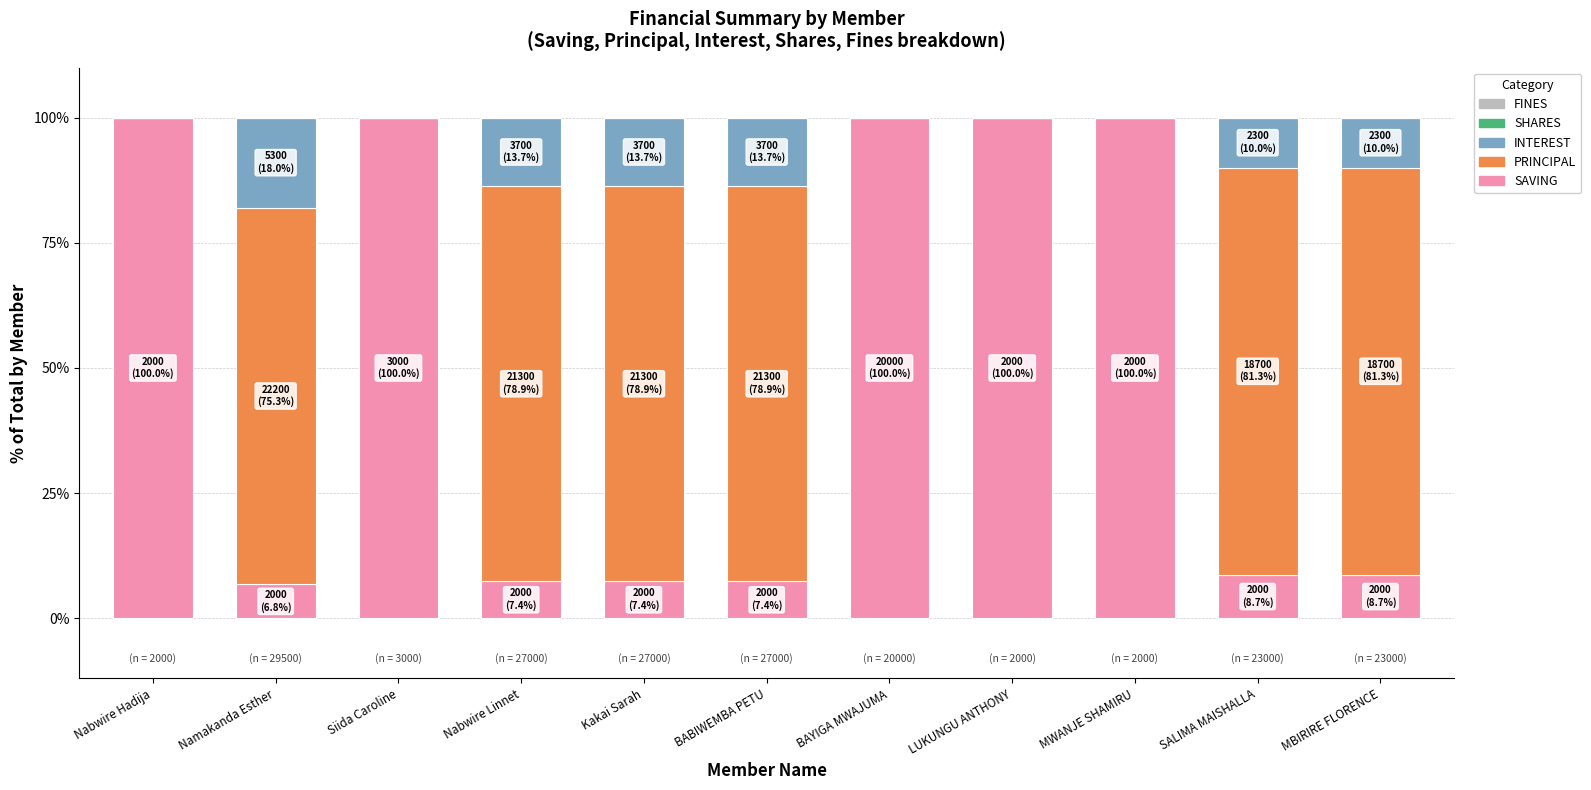

What is the sum of the SAVING values at BABIWEMBA PETU and Nabwire Linnet?

14.8